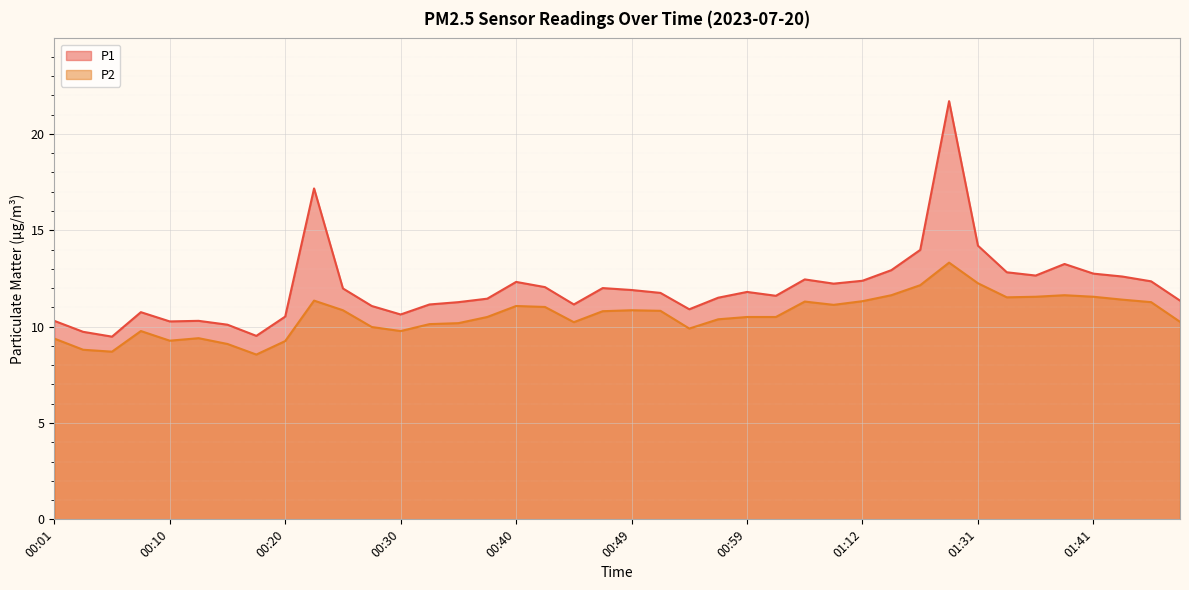

At which category does P2 reach its first local valley?

00:06